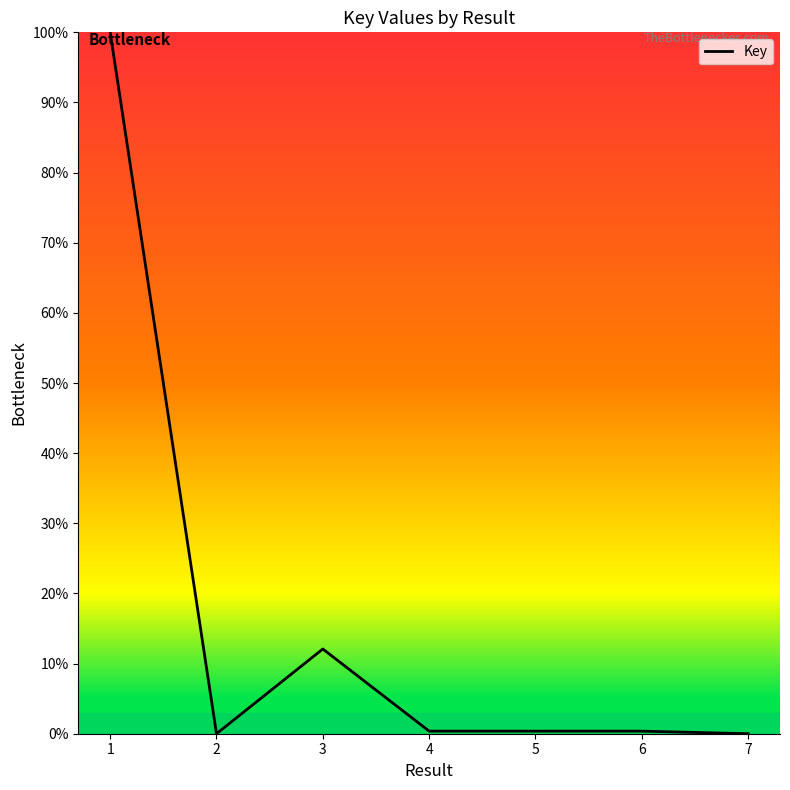

True or false: the data shows 0.4 at 5.

True